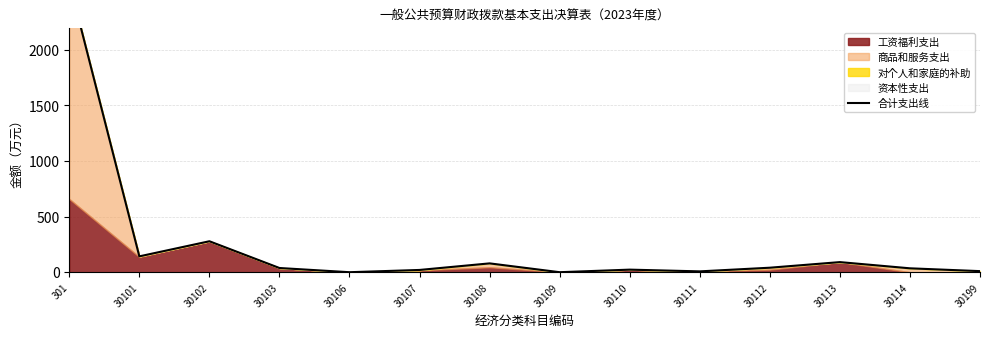

The value at 30112 is 9.7. True or false?

False